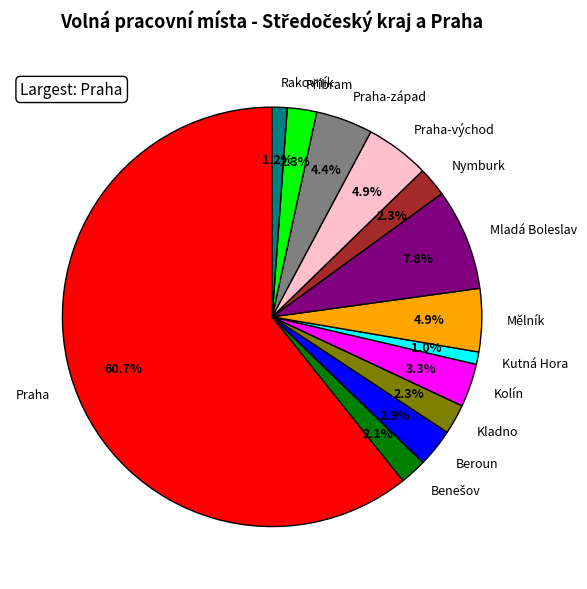

Is it true that Praha is 48% of the pie?

False